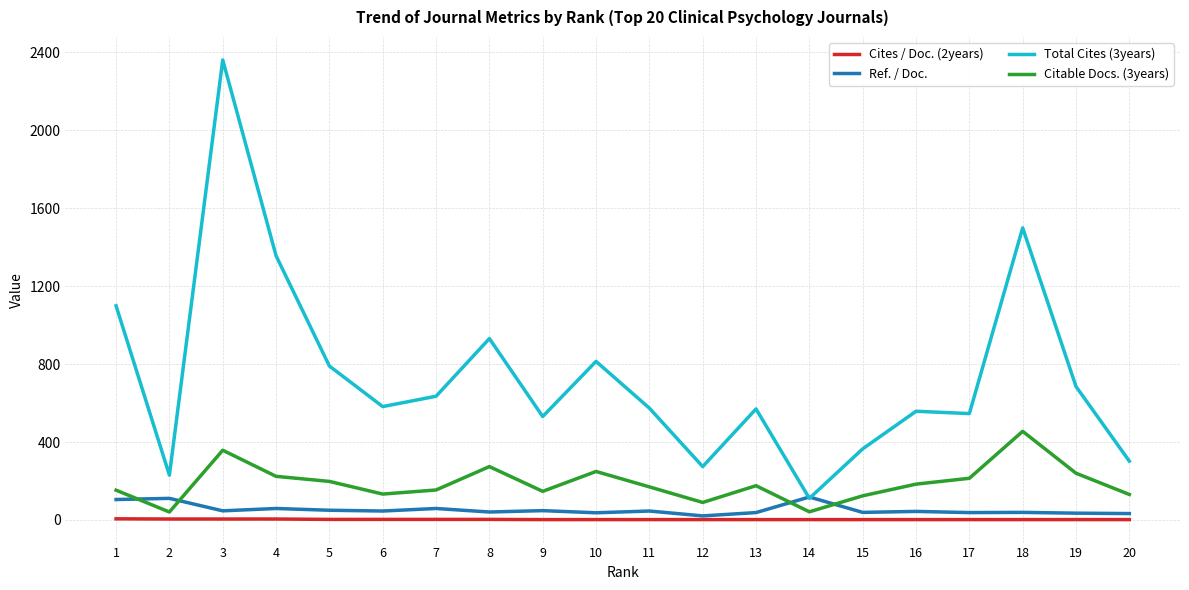

List the series in order of their peak value, lowest first.

Cites / Doc. (2years), Ref. / Doc., Citable Docs. (3years), Total Cites (3years)